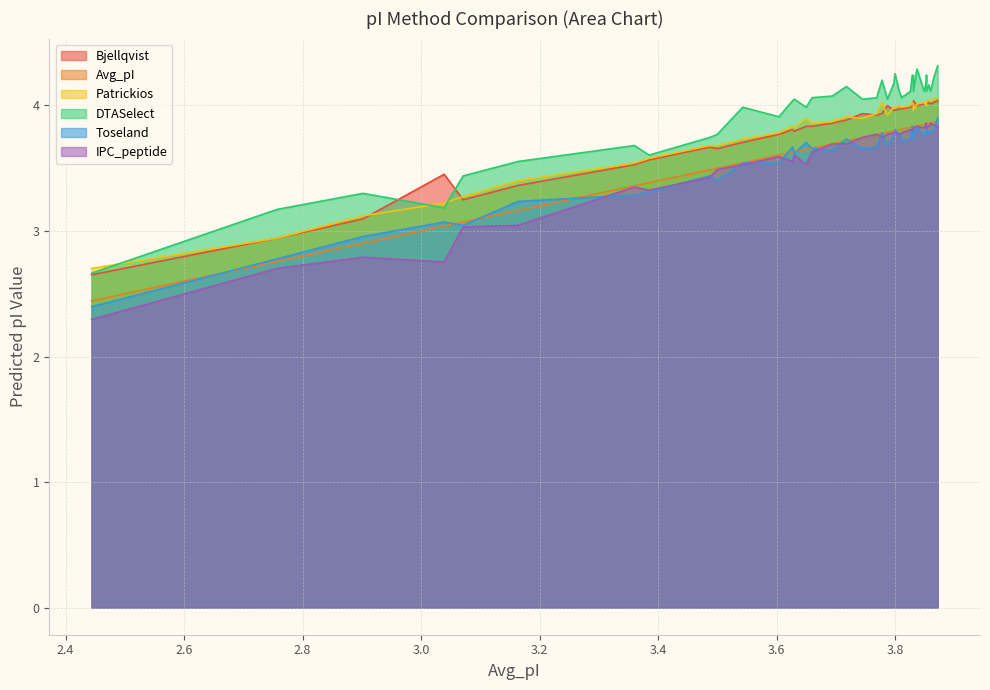

How many interior local valleys does the Patrickios series have?

7